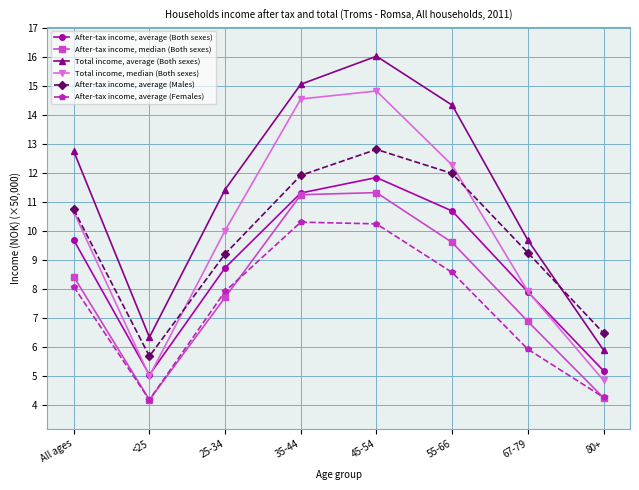

Between All ages and 80+, which series saw the biggest shift?

Total income, average (Both sexes)